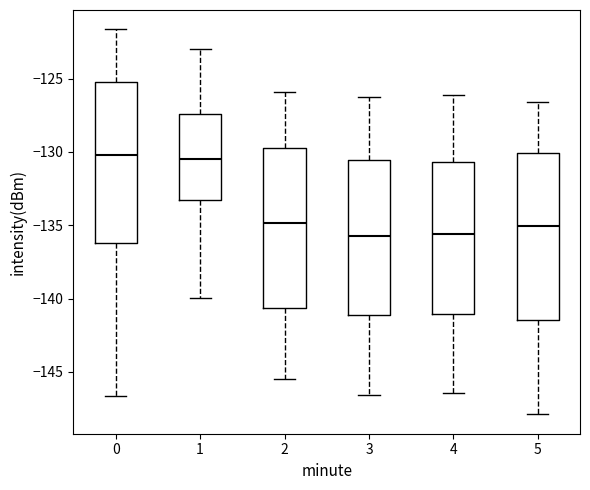

Where is the lower edge of the box at x = 3 on the y-axis? The values are not printed on the chart, so give them approximately, as read against the axis.

-141.0